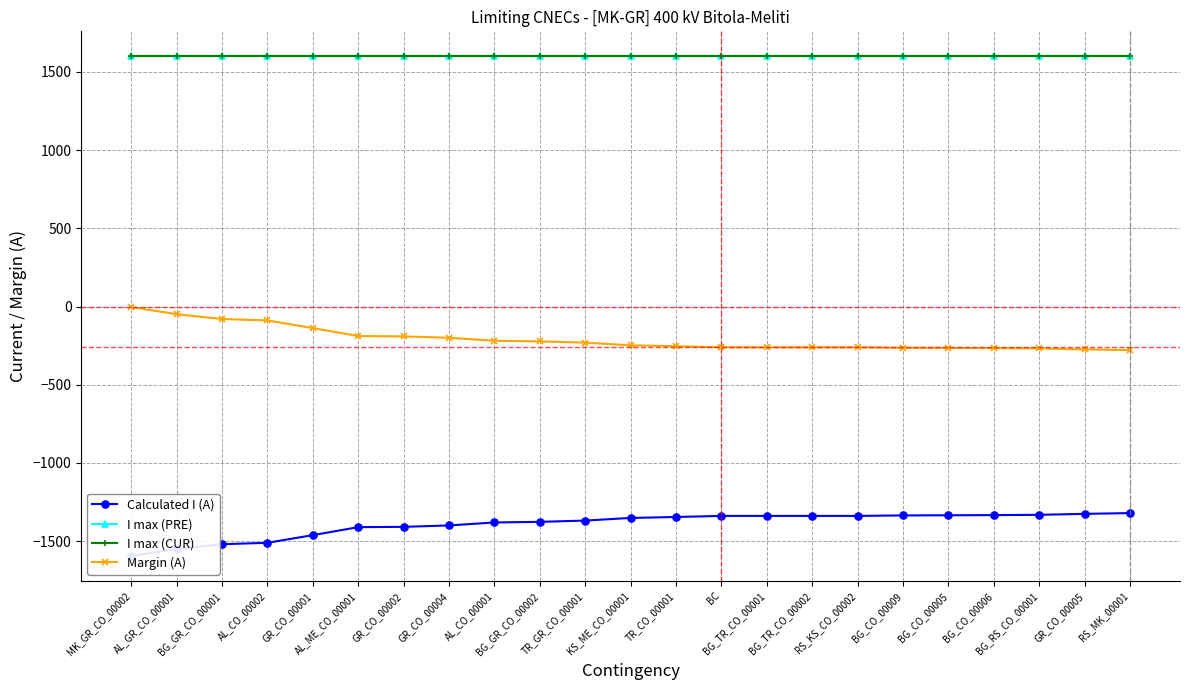

What value does the I max (PRE) series have at BG_RS_CO_00001?

1600